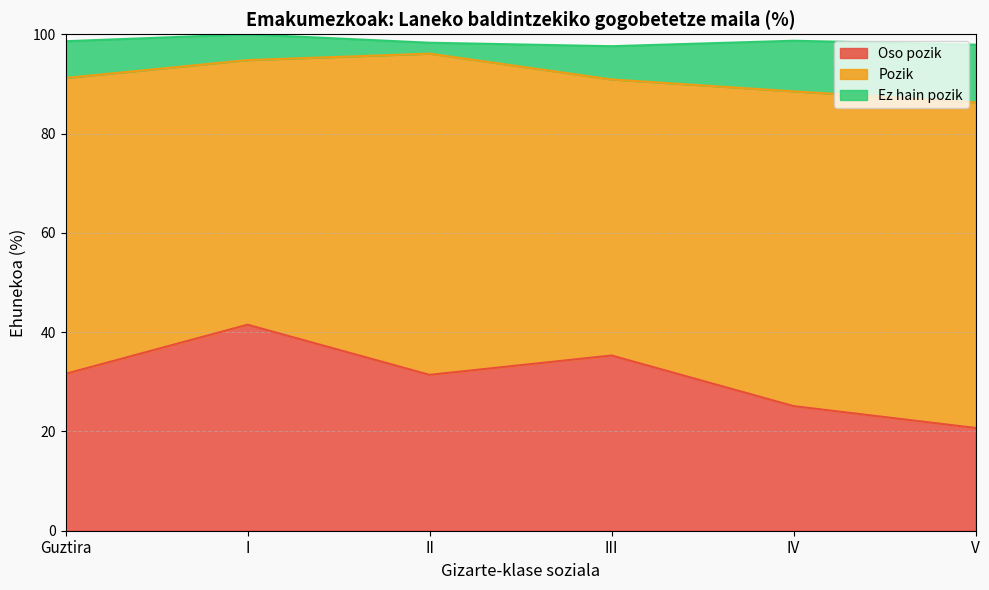

Does the chart have visible grid lines?

Yes